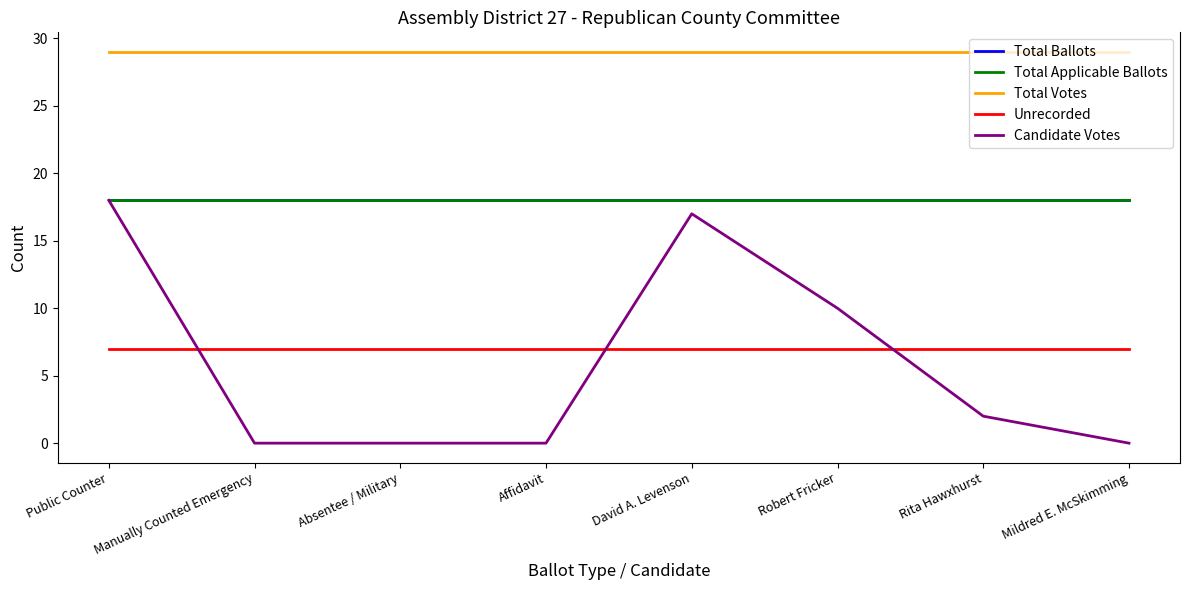

Does the chart have visible grid lines?

No